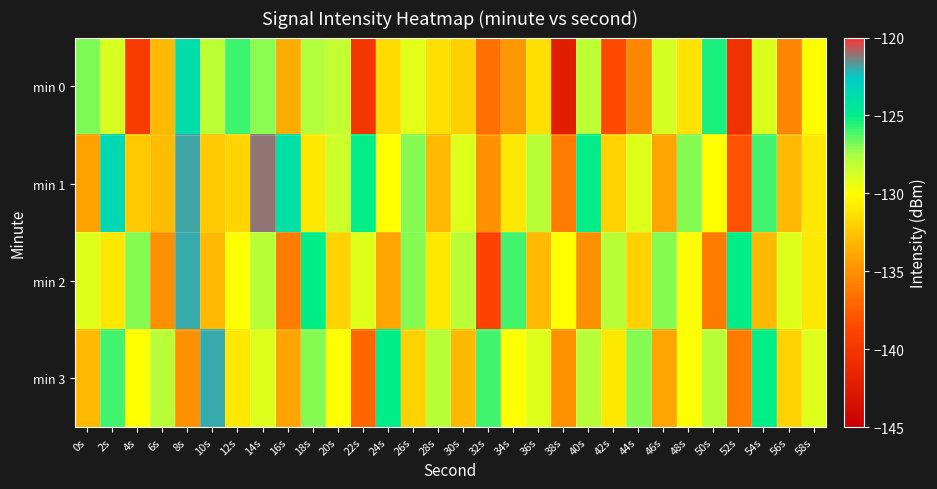

List the series in order of their peak value, highest first.

min 1, min 2, min 3, min 0